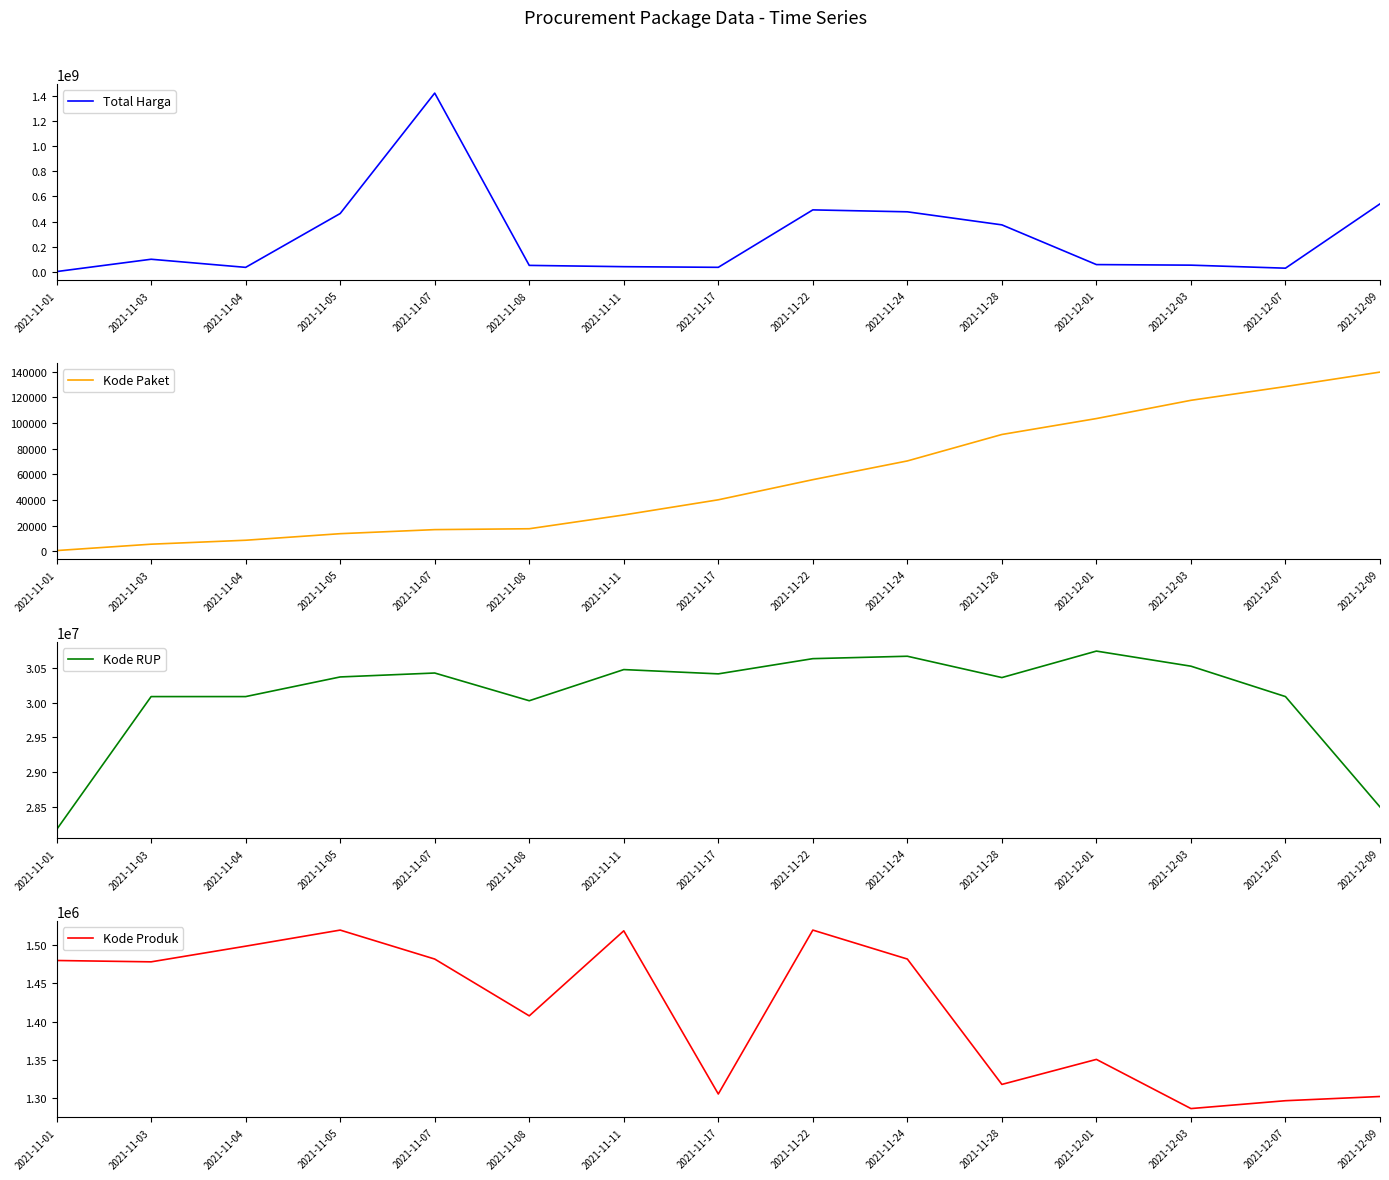

What is the value of the Kode Produk point at the 15th from the left?

1302598